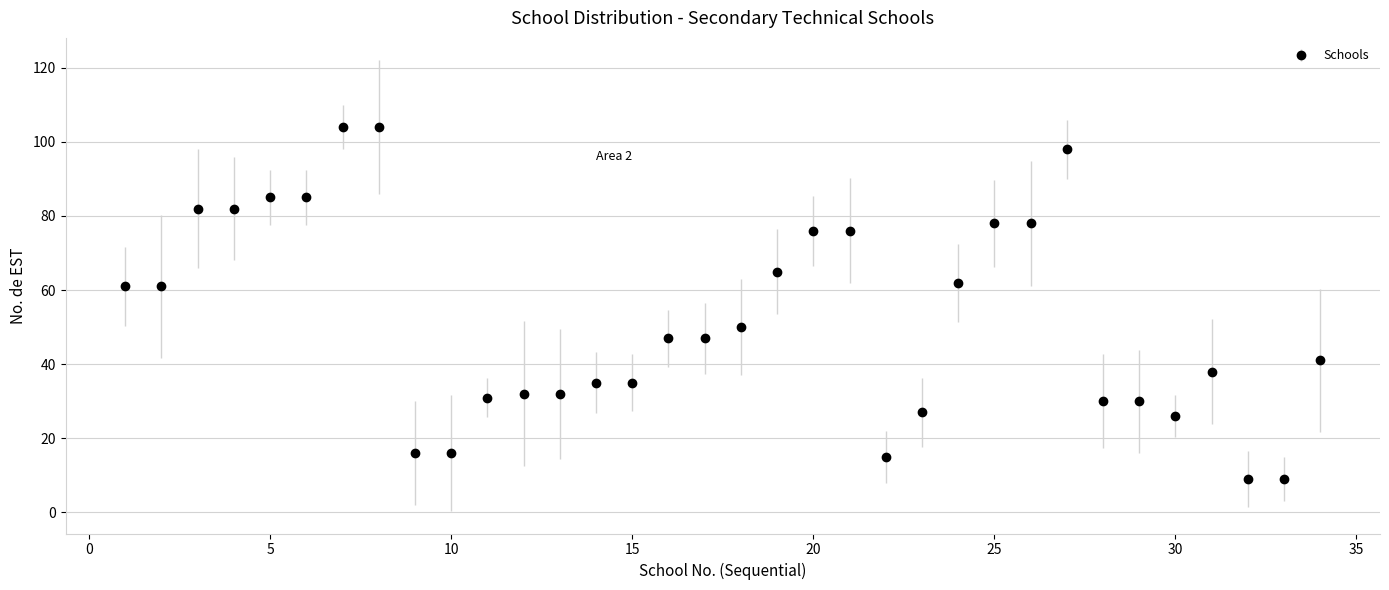

What is the greatest value displayed?

104